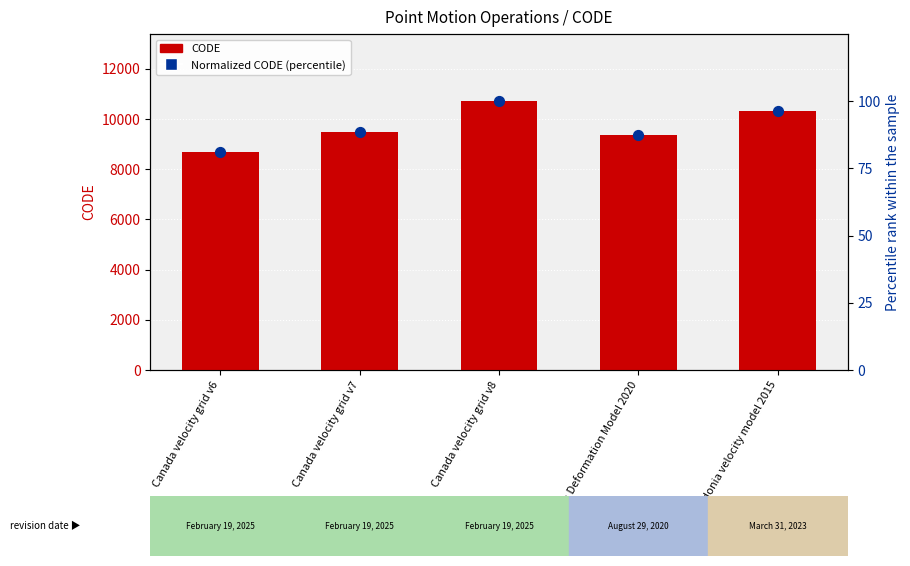

Which series reaches the minimum Y coordinate?

Normalized CODE (percentile)